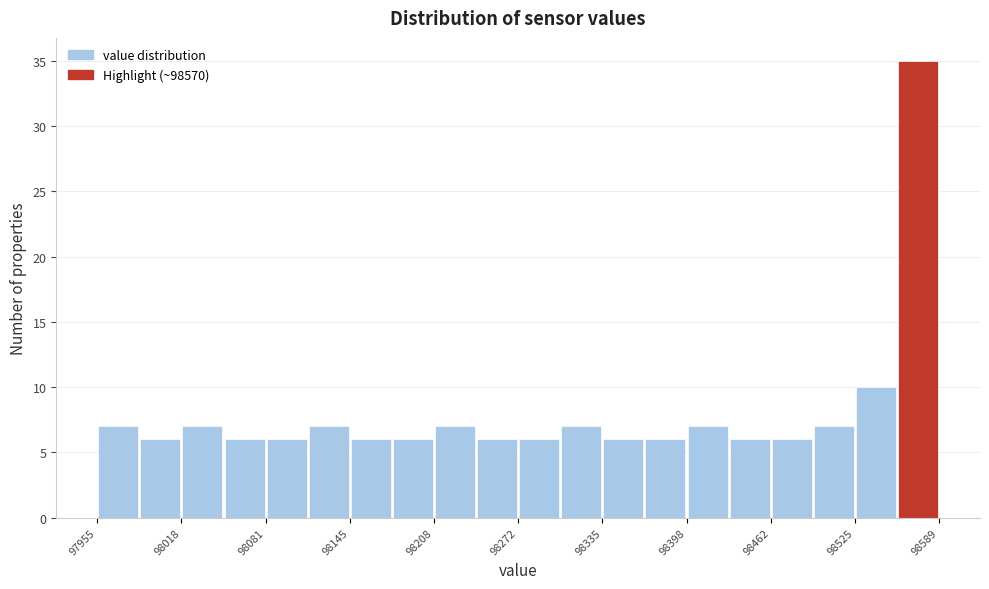

Read against the x-axis, roughly where is the centre of the tallest bar?

98570